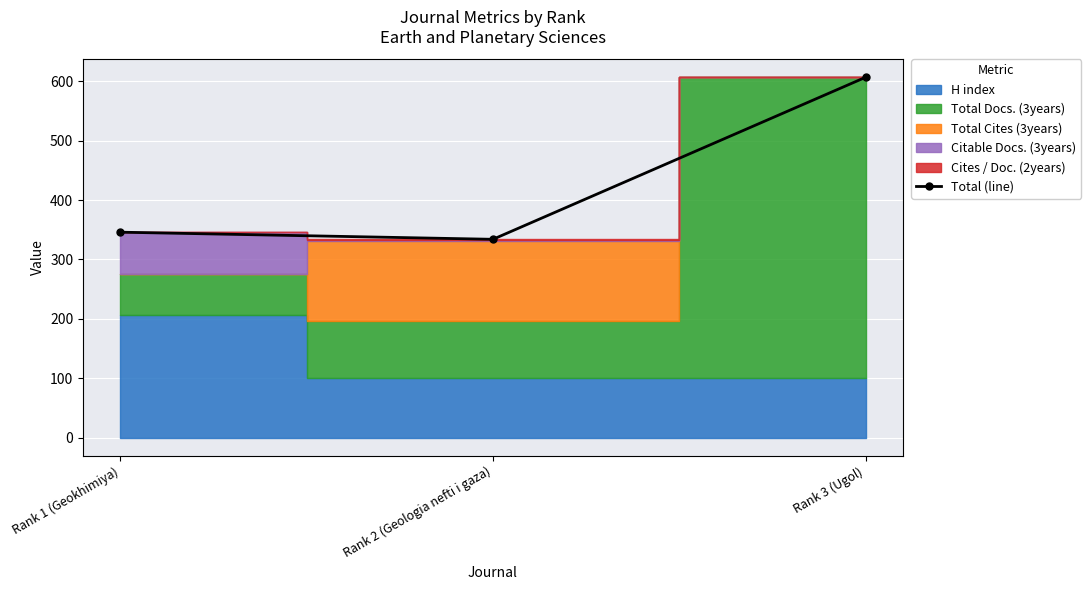

Rank the categories by value from highest to lowest.

Rank 3 (Ugol), Rank 1 (Geokhimiya), Rank 2 (Geologia nefti i gaza)